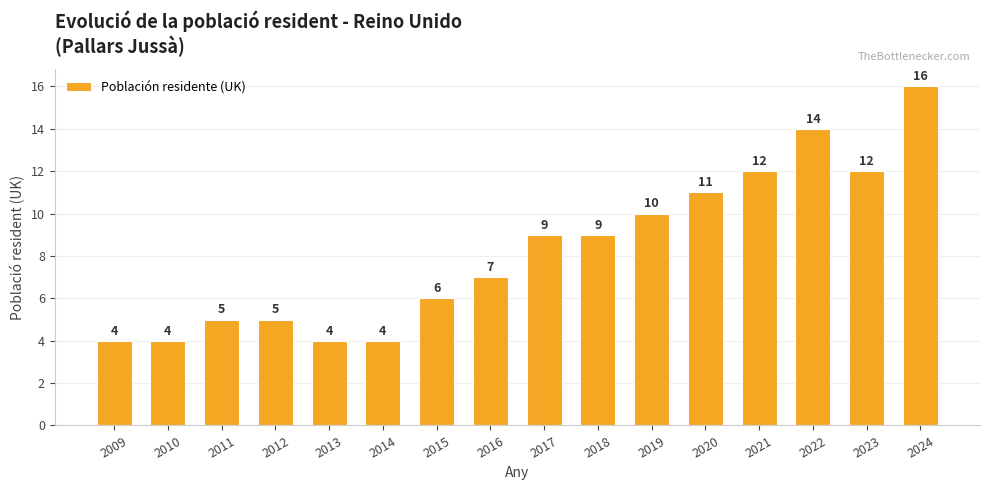

Reading left to right, list all the values displayed in this chart.

2009=4	2010=4	2011=5	2012=5	2013=4	2014=4	2015=6	2016=7	2017=9	2018=9	2019=10	2020=11	2021=12	2022=14	2023=12	2024=16